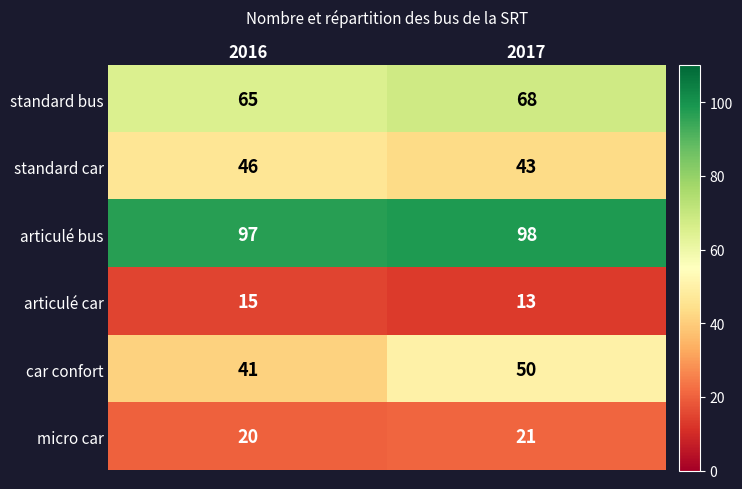

Is the value of micro car at 2017 greater than the value of standard car at 2016?

No